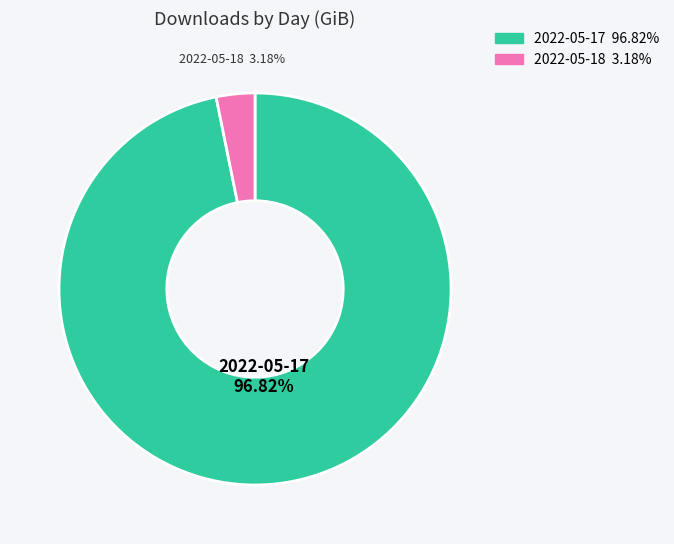

Count the number of slices in the pie.

2